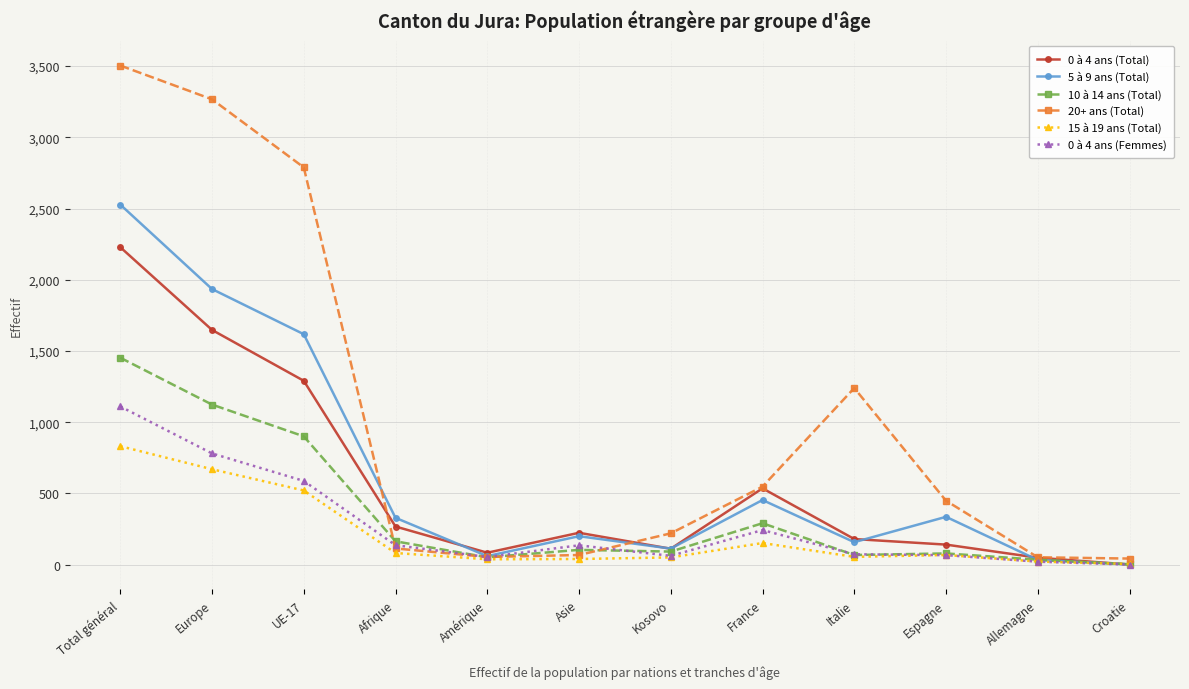

The value of 5 à 9 ans (Total) at UE-17 is 2463. True or false?

False